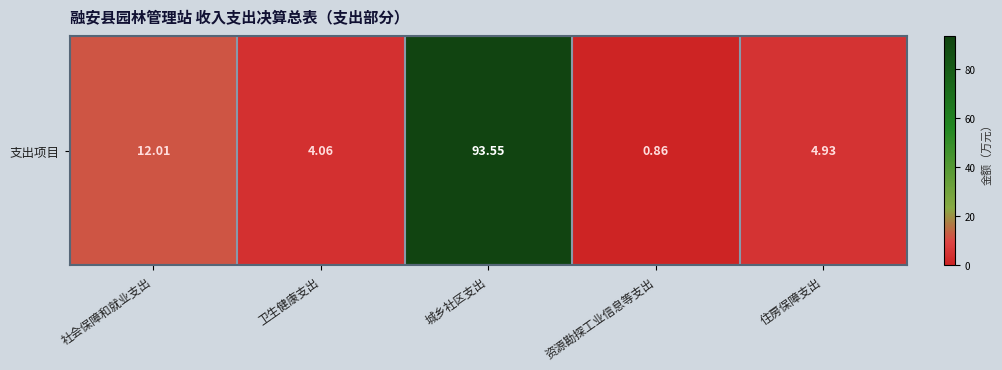

Reading left to right, list all the values displayed in this chart.

12.0	4.1	93.5	0.9	4.9